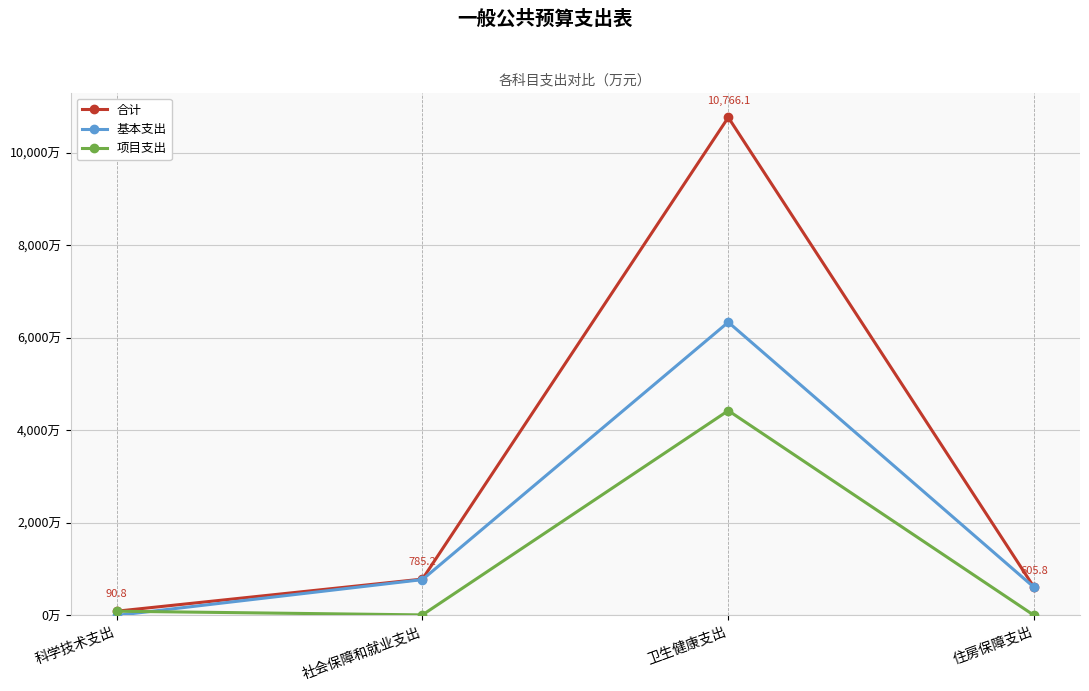

What position from the left is 科学技术支出?

1